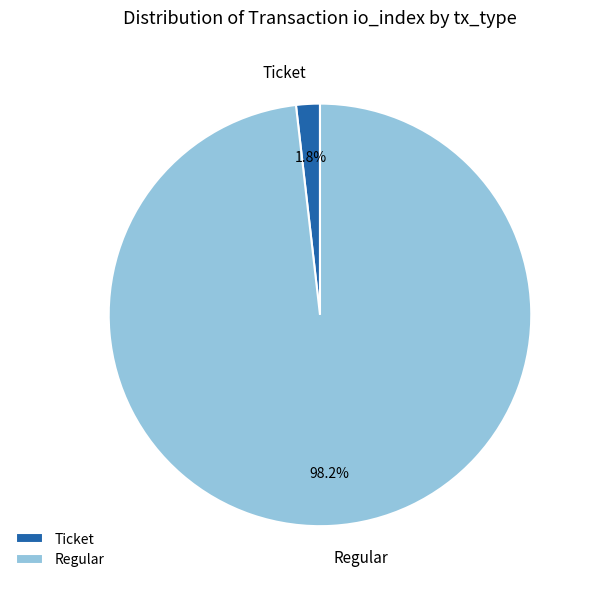

The Regular slice represents 89% of the pie. True or false?

False